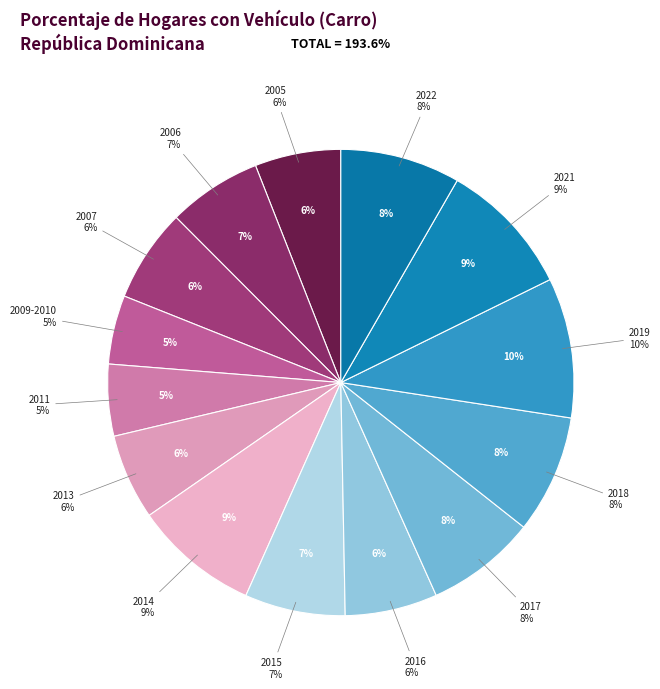

To the nearest percent, what portion does 2018 represent?

8%